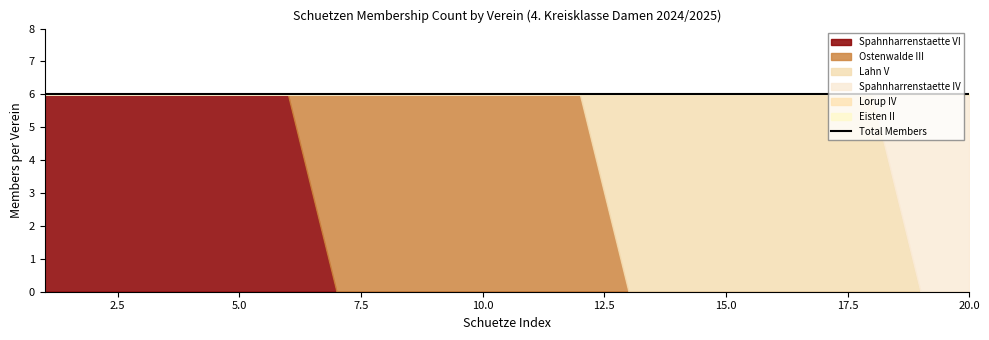

Reading right to left, extract all data points from this chart.

Spahnharrenstaette VI: 20=0	19=0	18=0	17=0	16=0	15=0	14=0	13=0	12=0	11=0	10=0	9=0	8=0	7=0	6=6	5=6	4=6	3=6	2=6	1=6
Ostenwalde III: 20=0	19=0	18=0	17=0	16=0	15=0	14=0	13=0	12=6	11=6	10=6	9=6	8=6	7=6	6=0	5=0	4=0	3=0	2=0	1=0
Lahn V: 20=0	19=0	18=6	17=6	16=6	15=6	14=6	13=6	12=0	11=0	10=0	9=0	8=0	7=0	6=0	5=0	4=0	3=0	2=0	1=0
Spahnharrenstaette IV: 20=6	19=6	18=0	17=0	16=0	15=0	14=0	13=0	12=0	11=0	10=0	9=0	8=0	7=0	6=0	5=0	4=0	3=0	2=0	1=0
Lorup IV: 20=0	19=0	18=0	17=0	16=0	15=0	14=0	13=0	12=0	11=0	10=0	9=0	8=0	7=0	6=0	5=0	4=0	3=0	2=0	1=0
Eisten II: 20=0	19=0	18=0	17=0	16=0	15=0	14=0	13=0	12=0	11=0	10=0	9=0	8=0	7=0	6=0	5=0	4=0	3=0	2=0	1=0